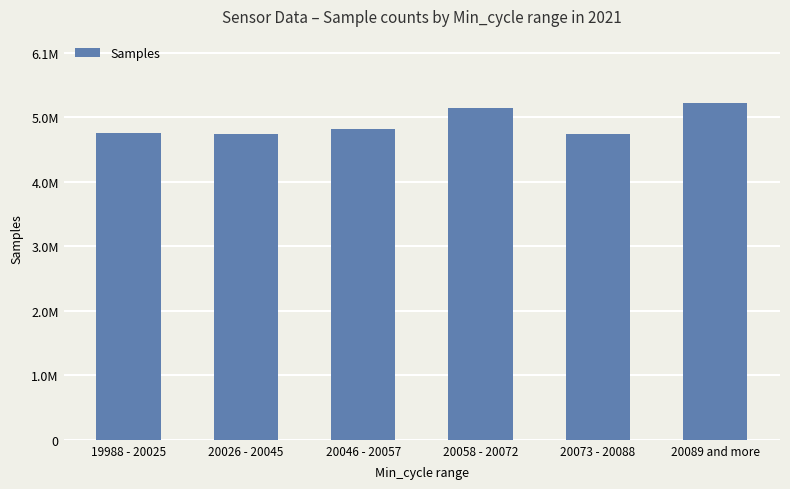

Reading left to right, transcribe all the data shown in this chart.

19988 - 20025=4836267	20026 - 20045=4828400	20046 - 20057=4896602	20058 - 20072=5237378	20073 - 20088=4823275	20089 and more=5309960